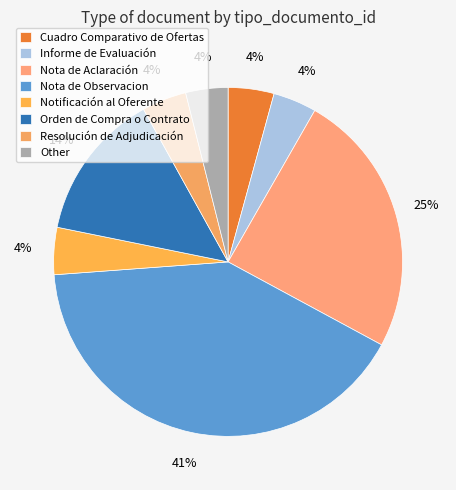

What percentage is the Nota de Aclaración slice, to the nearest percent?

25%